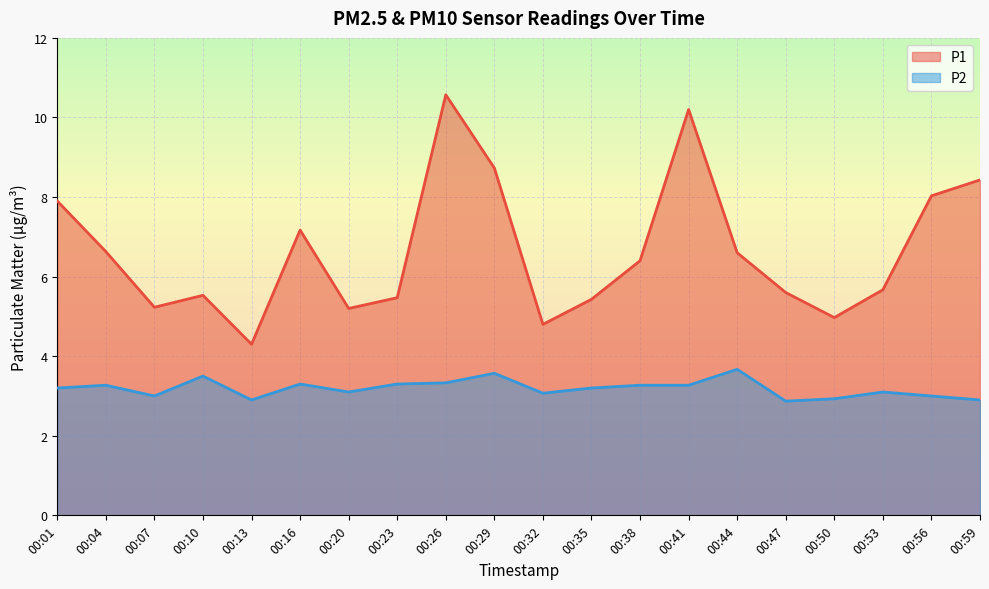

What is the difference between the second highest and second lowest values in the P2 series?

0.7